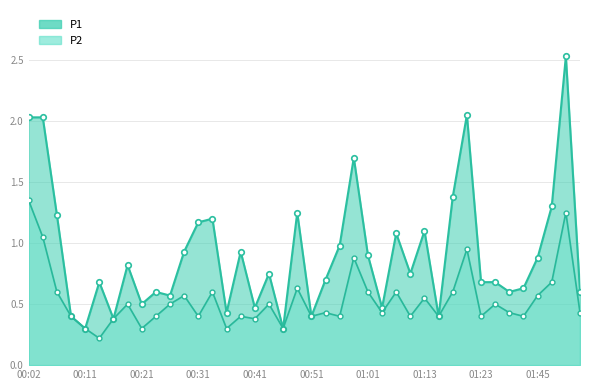

Which series has the widest spread of values?

P1